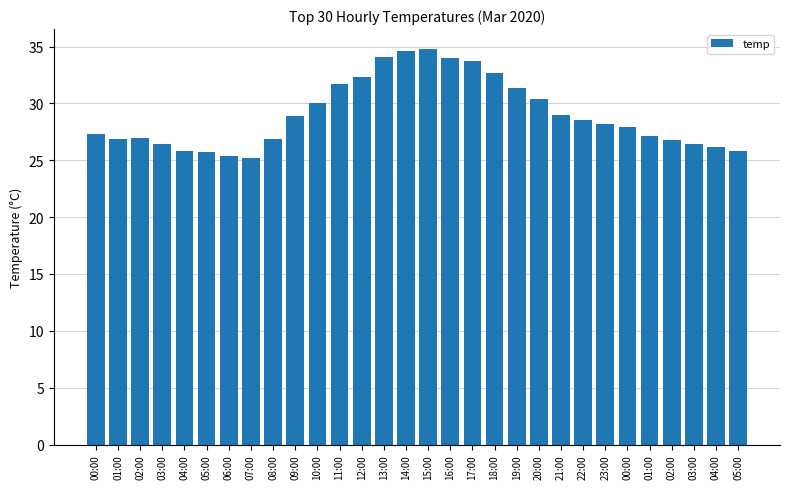

Rank the categories by value from highest to lowest.

15:00, 14:00, 13:00, 16:00, 17:00, 18:00, 12:00, 11:00, 19:00, 20:00, 10:00, 21:00, 09:00, 22:00, 23:00, 00:00, 00:00, 01:00, 02:00, 01:00, 08:00, 02:00, 03:00, 03:00, 04:00, 04:00, 05:00, 05:00, 06:00, 07:00